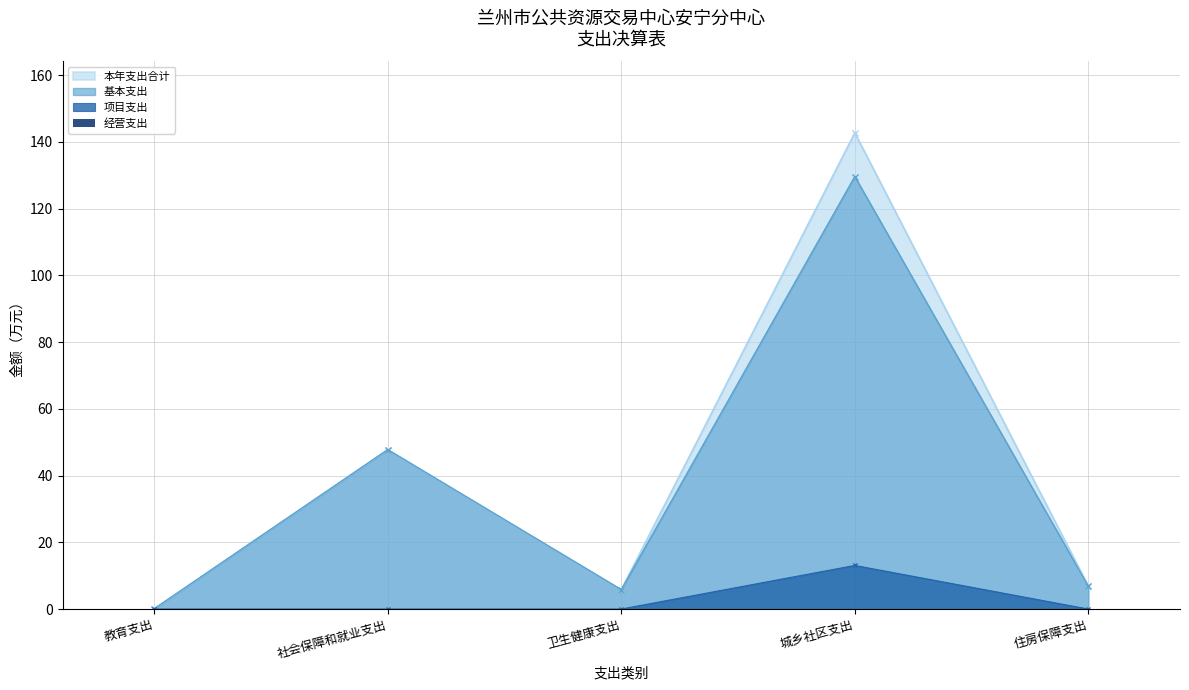

How many values in the 本年支出合计 series are below 6?

2